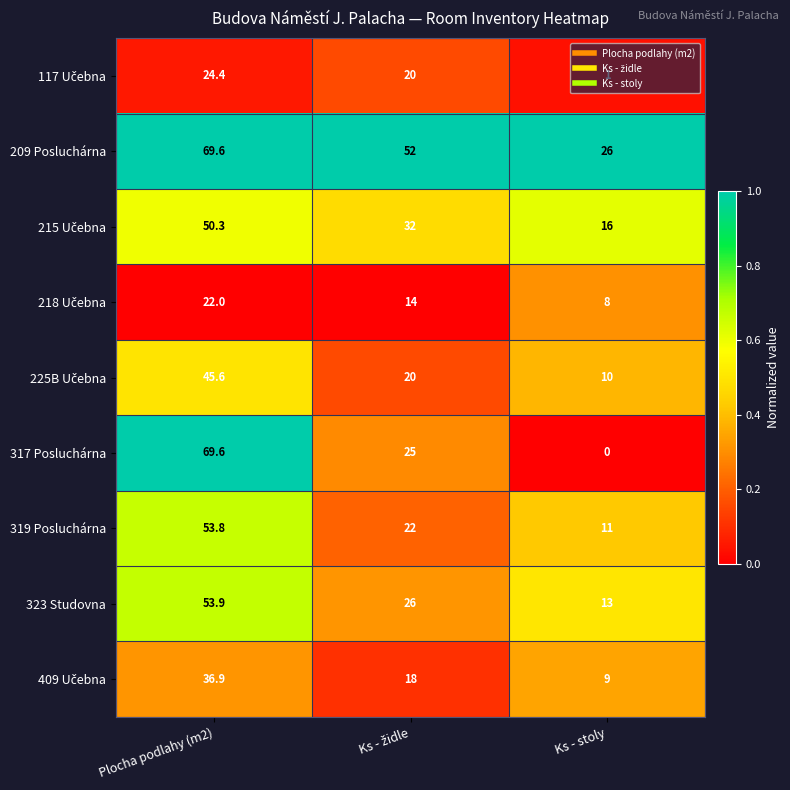

Which series has the widest spread of values?

317 Posluchárna